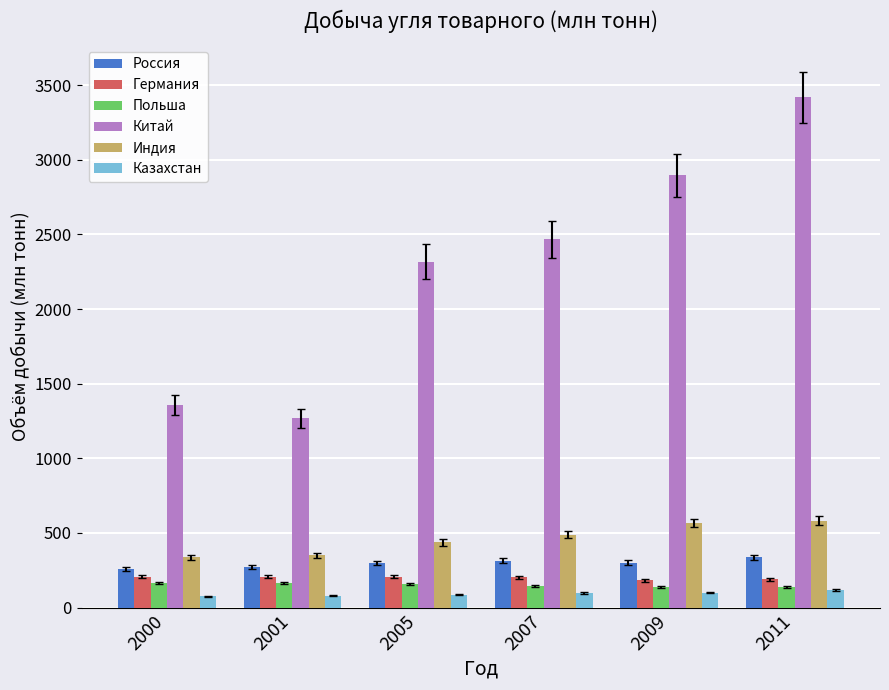

True or false: Россия has a value of 258.3 at 2000.

True